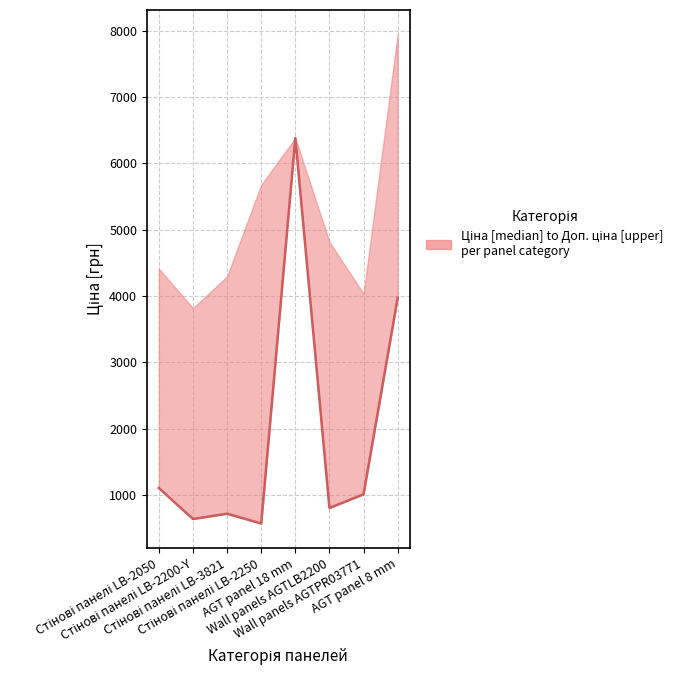

What is the label of the 5th point from the left?

AGT panel 18 mm